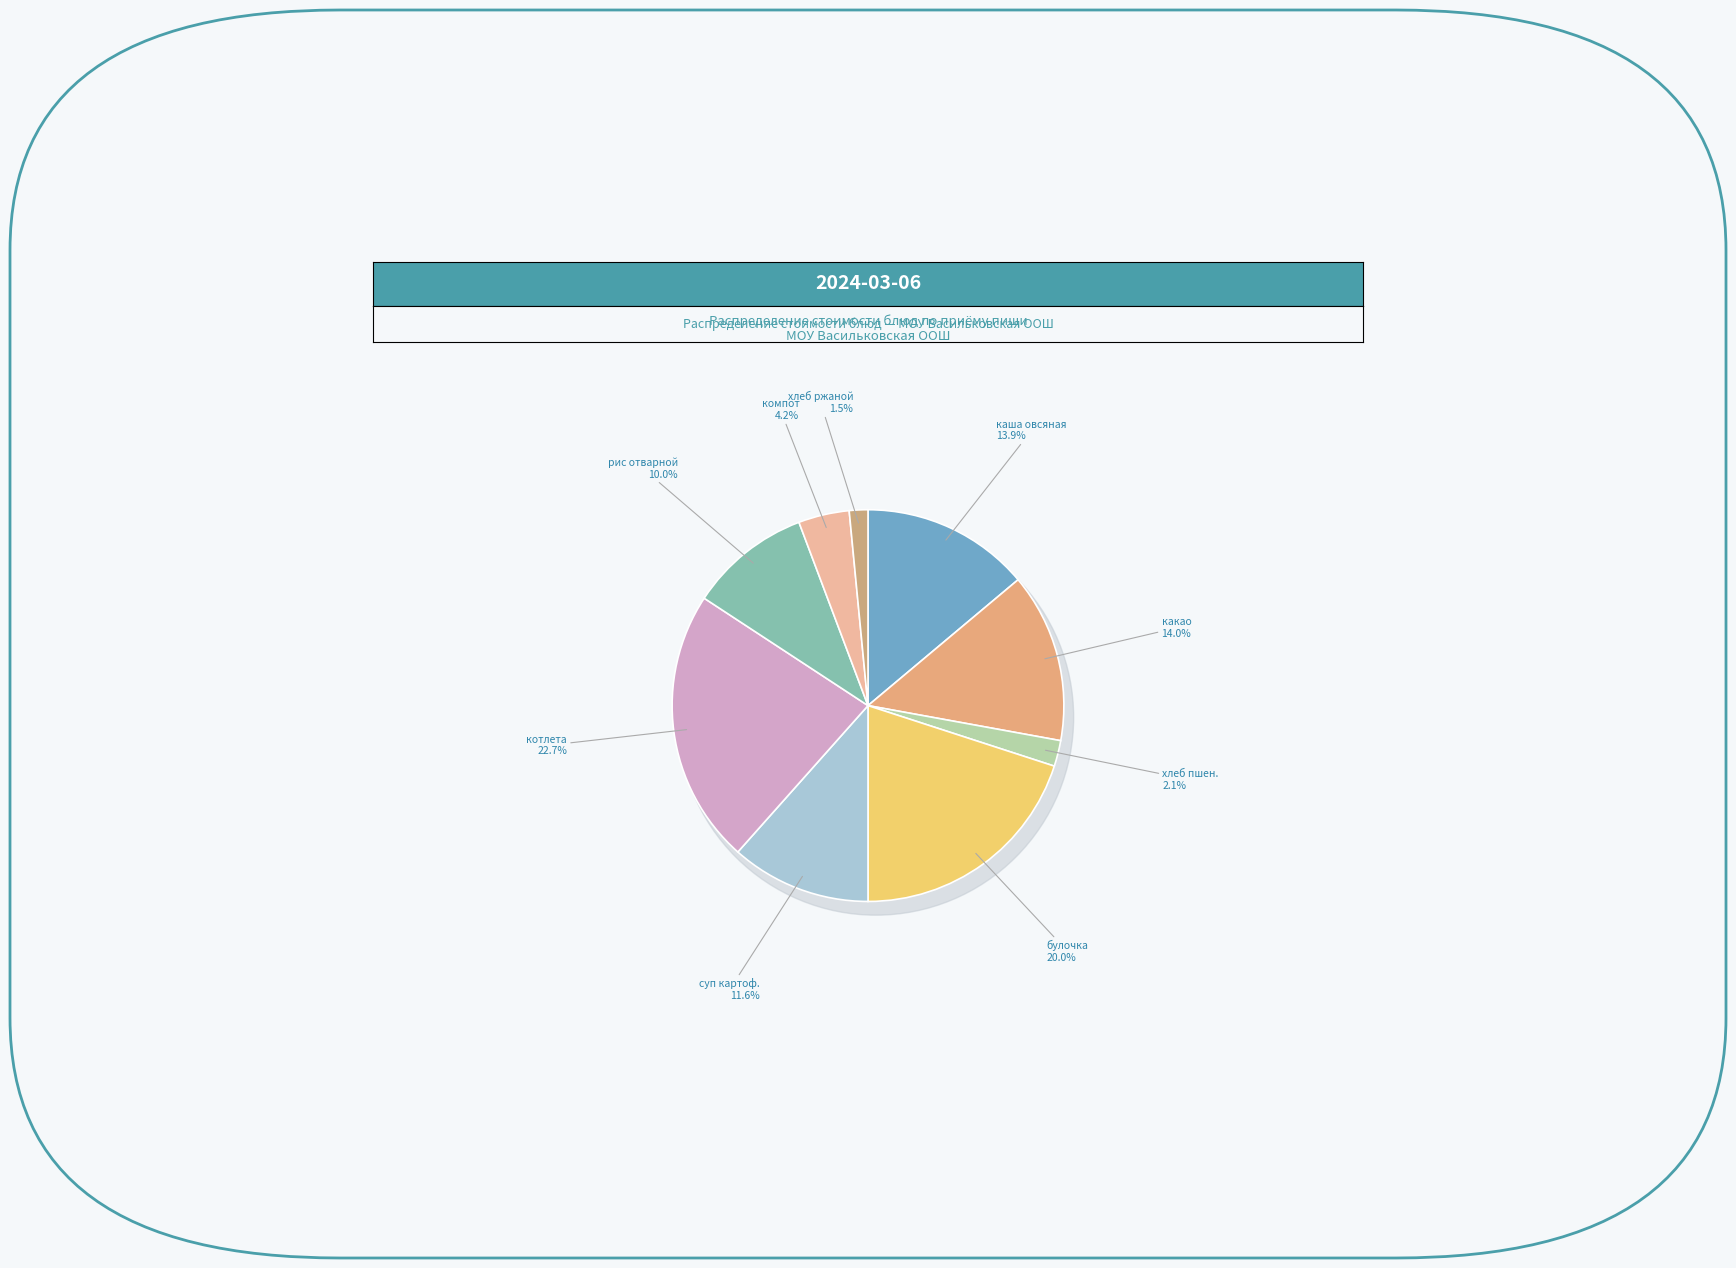

Count the number of slices in the pie.

9